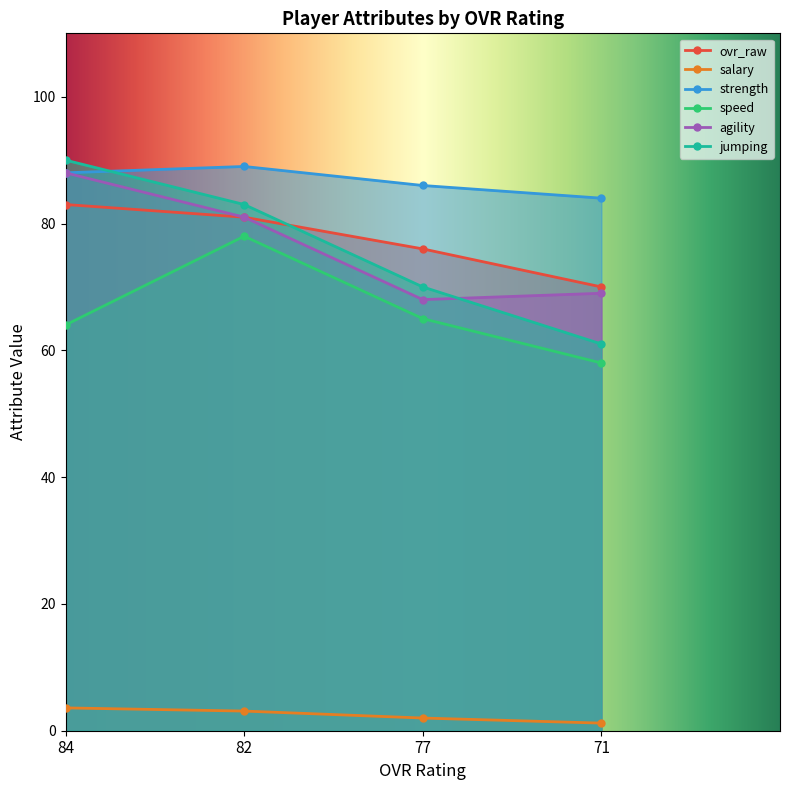

Which label corresponds to the smallest value in the chart?

71